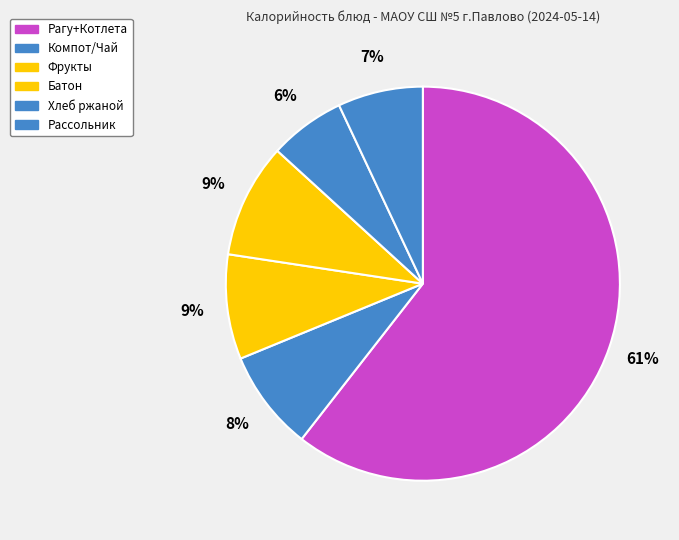

Count the number of slices in the pie.

6